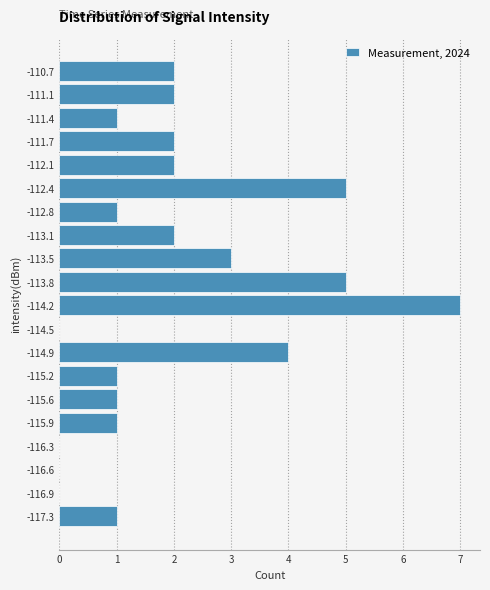

Which range on the y-axis has the longest bar?

-114.35 to -114.00